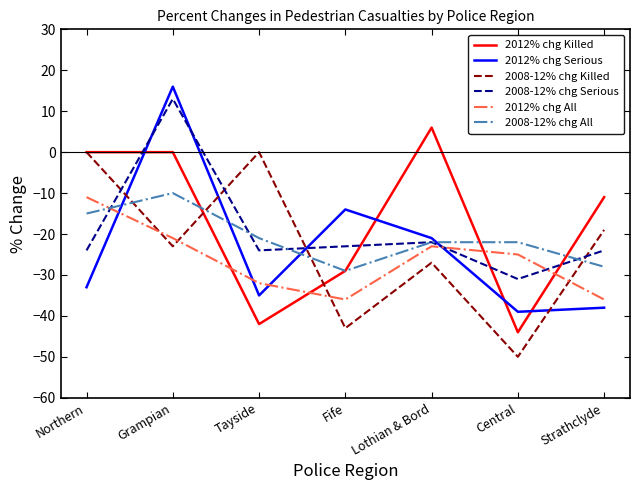

What is the difference between the 2012% chg Serious values at Central and Northern?

6